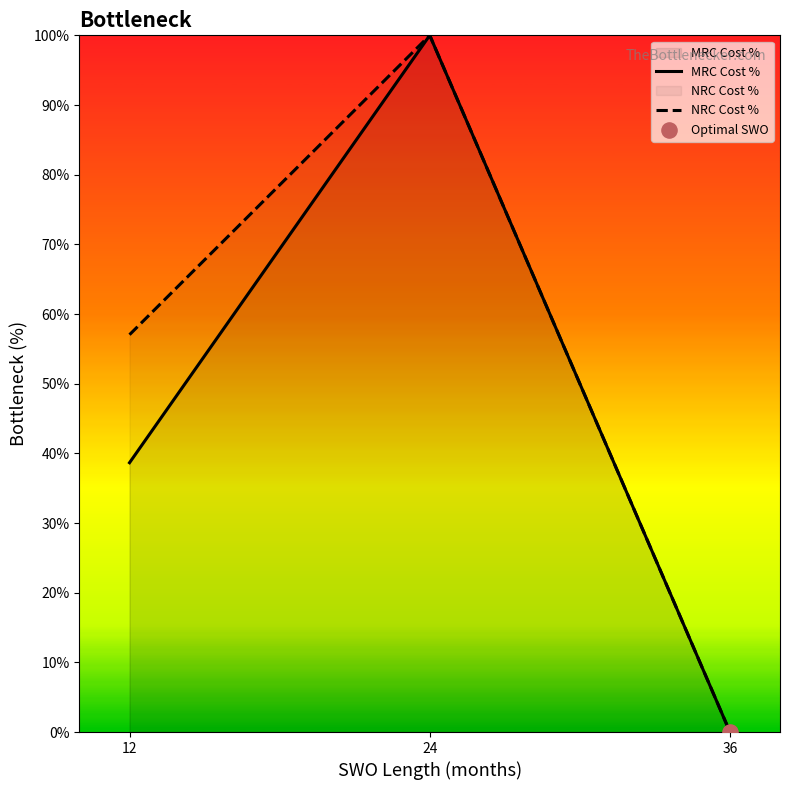

Which series has the largest Y range (max minus min)?

MRC Cost %